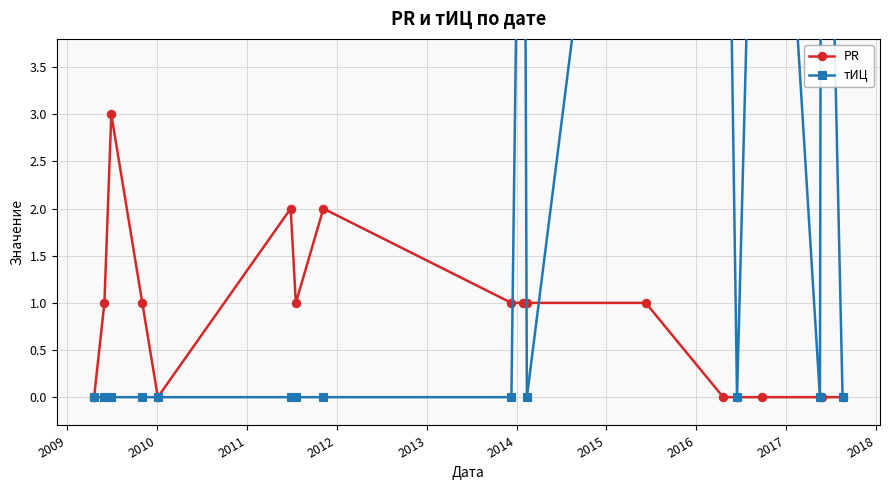

What is the maximum value for PR?

3